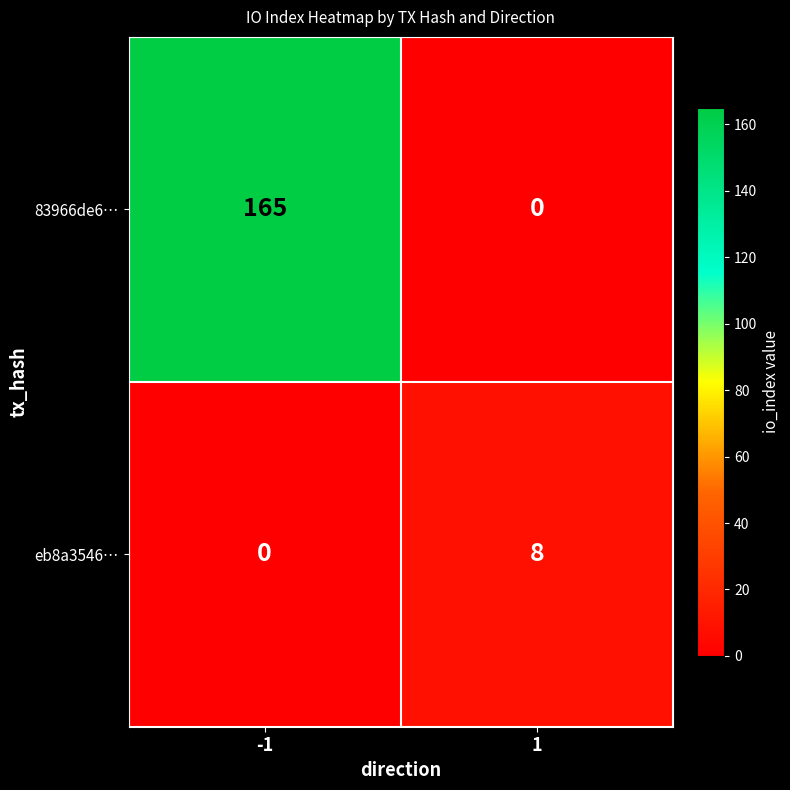

What is the sum of all eb8a3546… values?

8